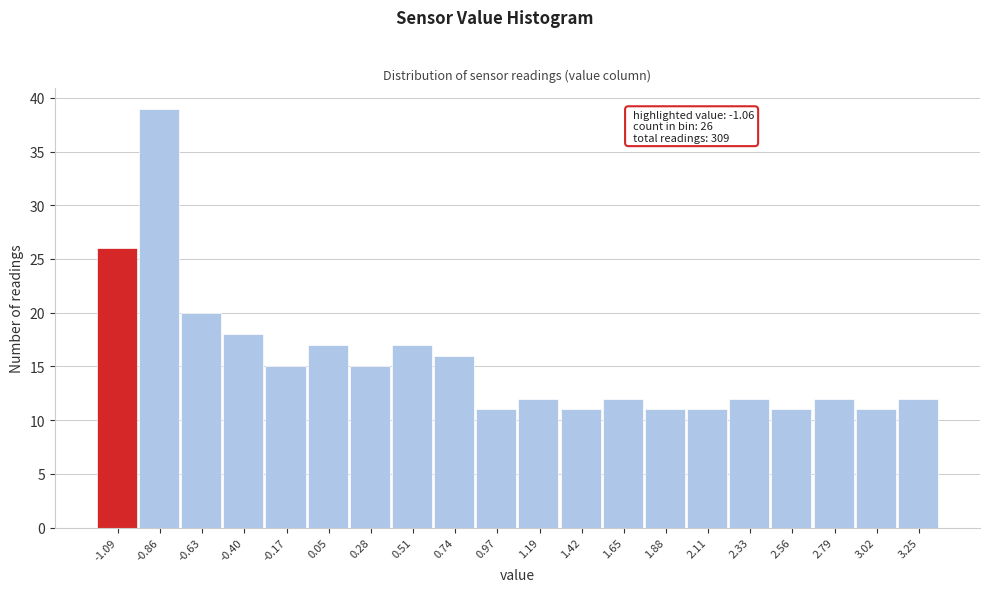

Over which range of the x-axis is the bar tallest?

-0.95 to -0.75